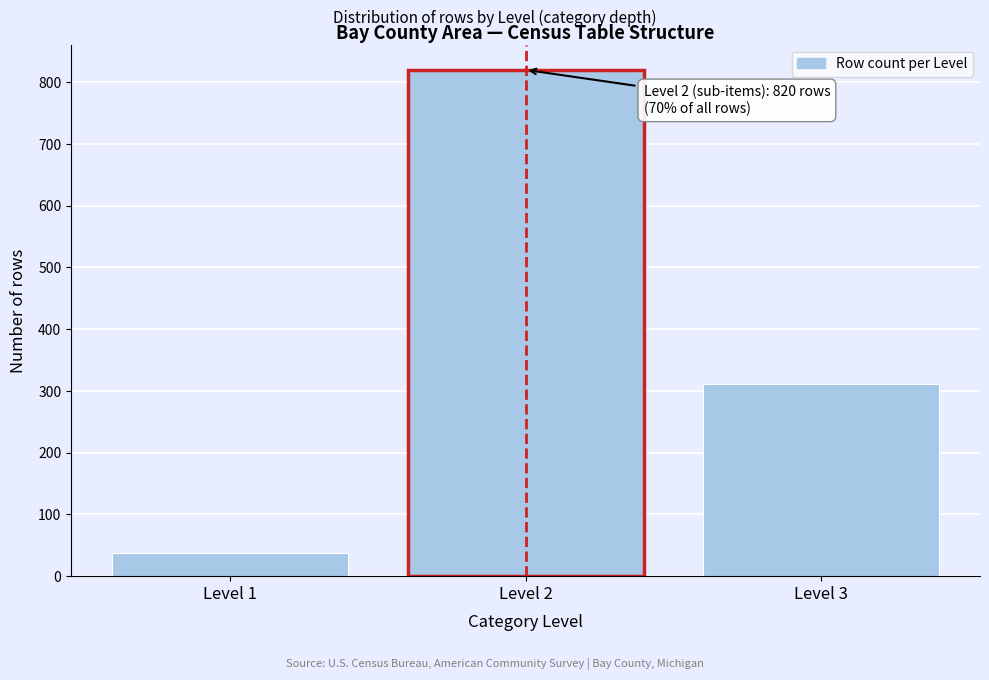

Reading left to right, transcribe all the data shown in this chart.

38	820	311